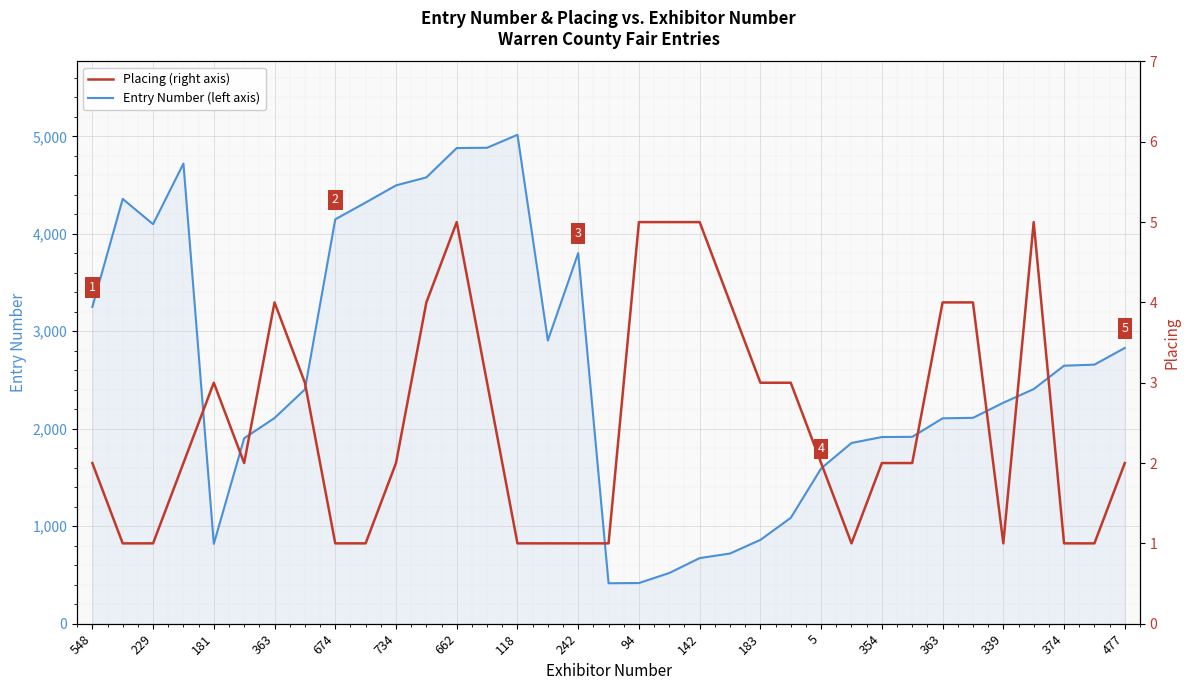

At how many categories does at least one series exceed 3184?

12